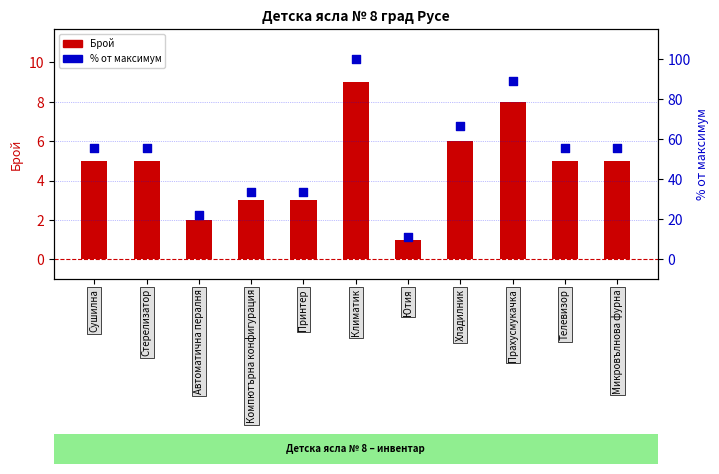

What is the total value across all series at Принтер?

36.3